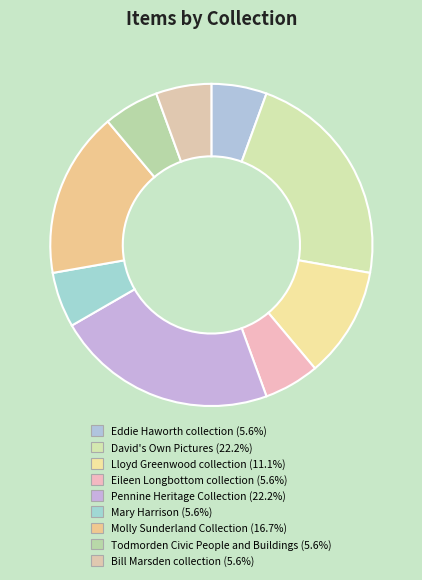

To the nearest percent, what percentage of the pie is Todmorden Civic People and Buildings?

6%